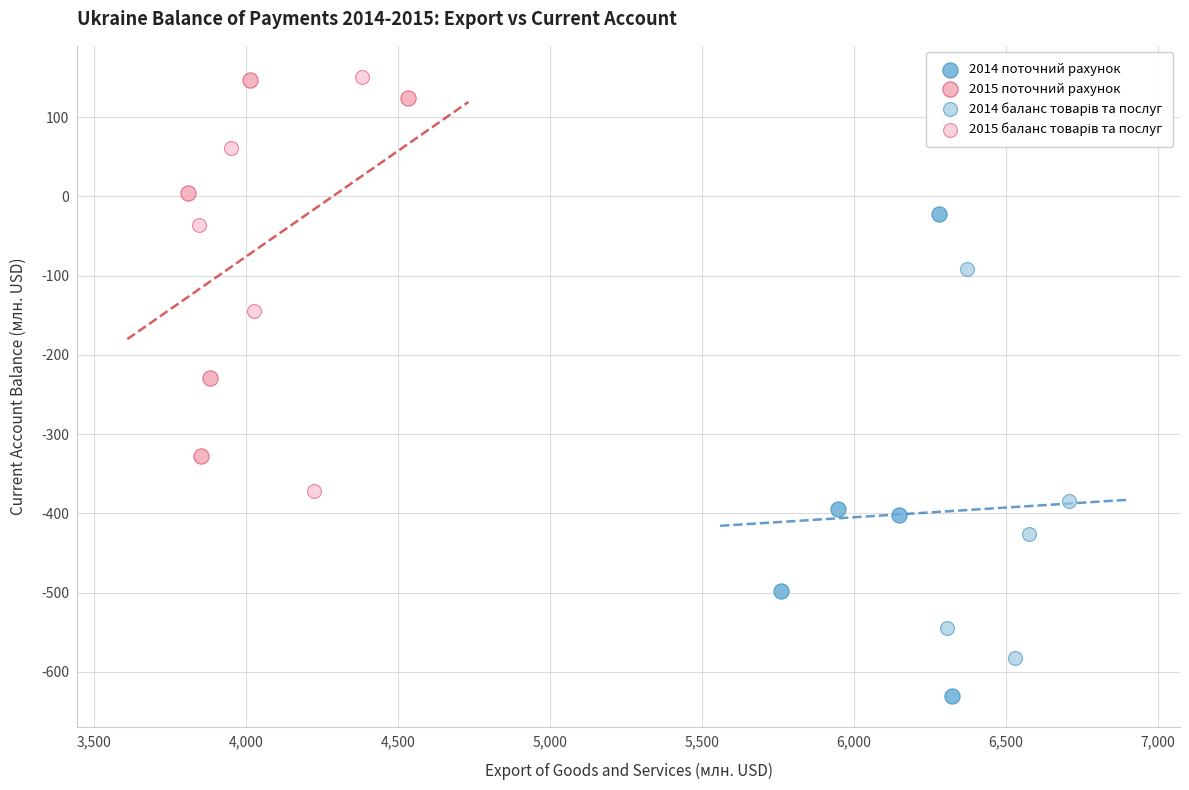

Which series has the largest Y range (max minus min)?

2014 поточний рахунок